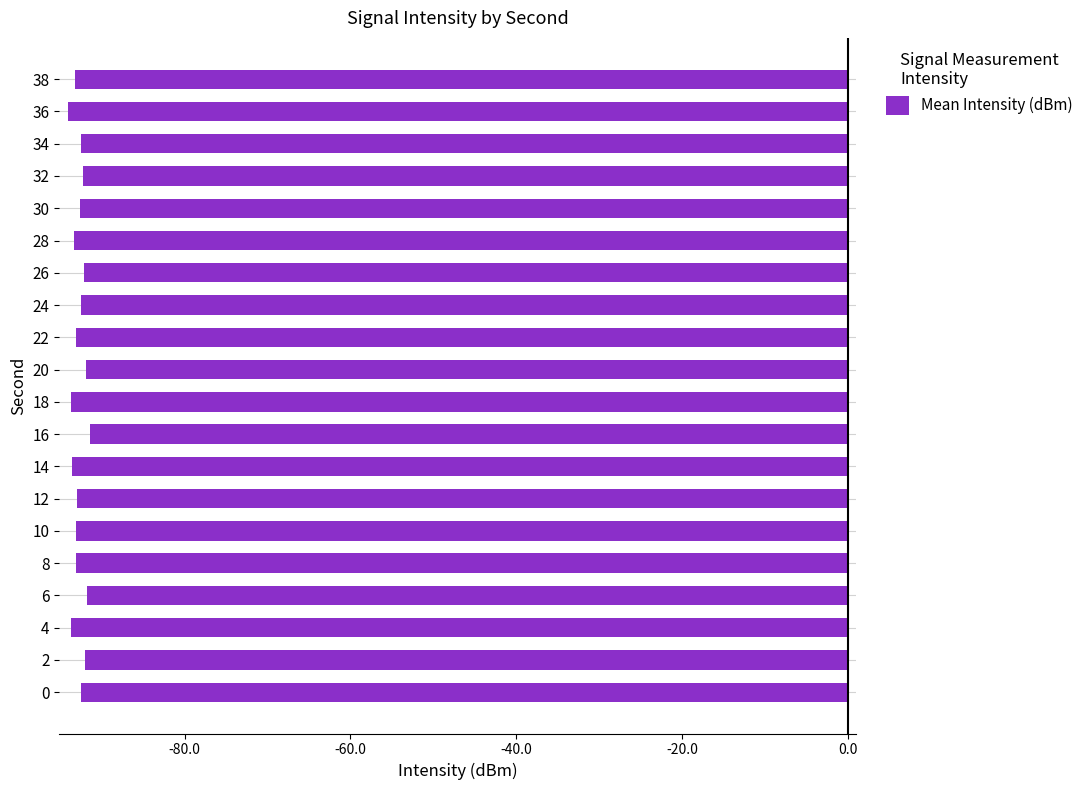

What is the greatest value displayed?

-91.4